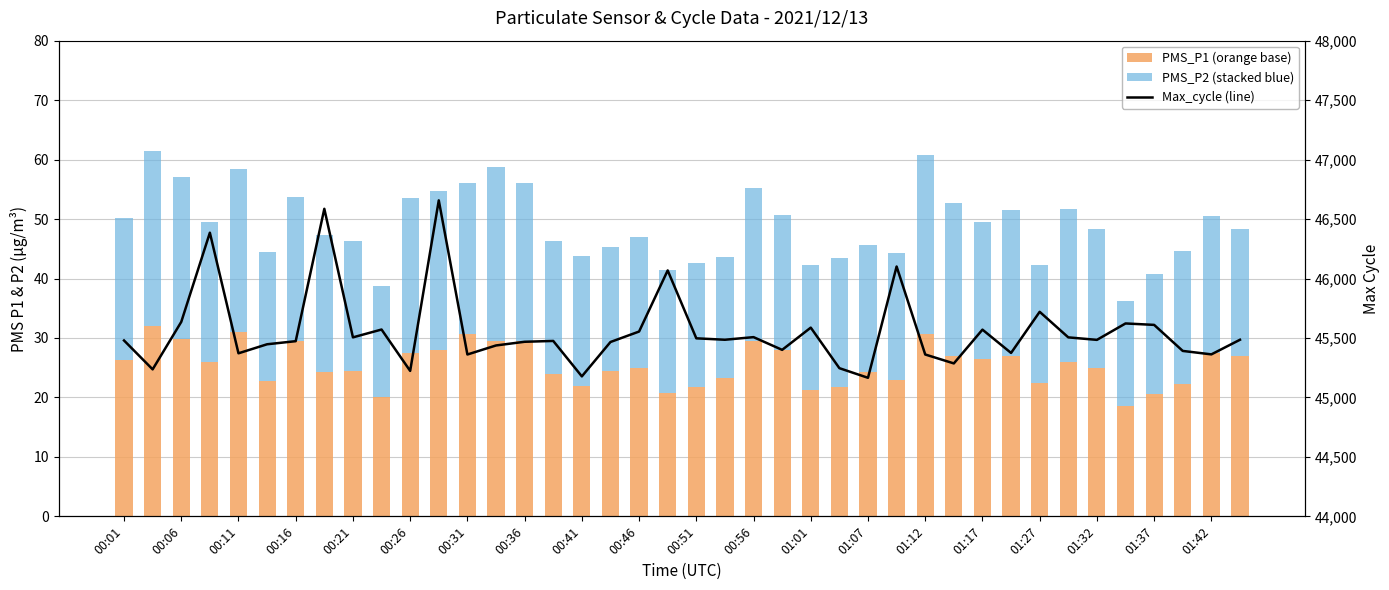

What is the sum of all Max_cycle (line) values?

1822332.0